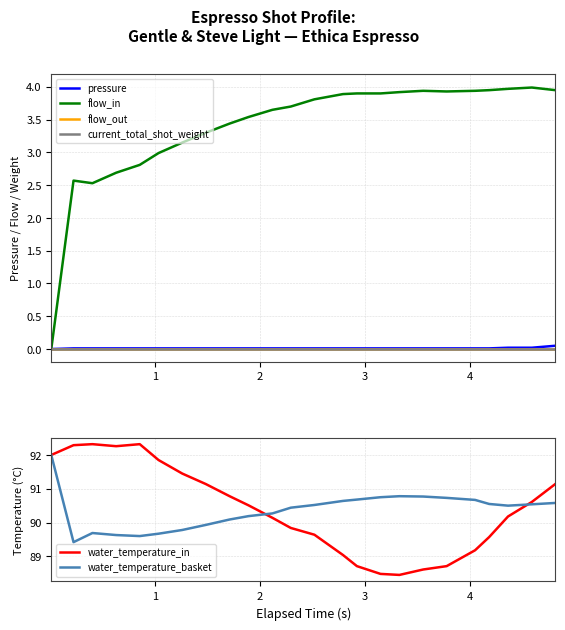

True or false: water_temperature_basket and current_total_shot_weight cross at least once.

False